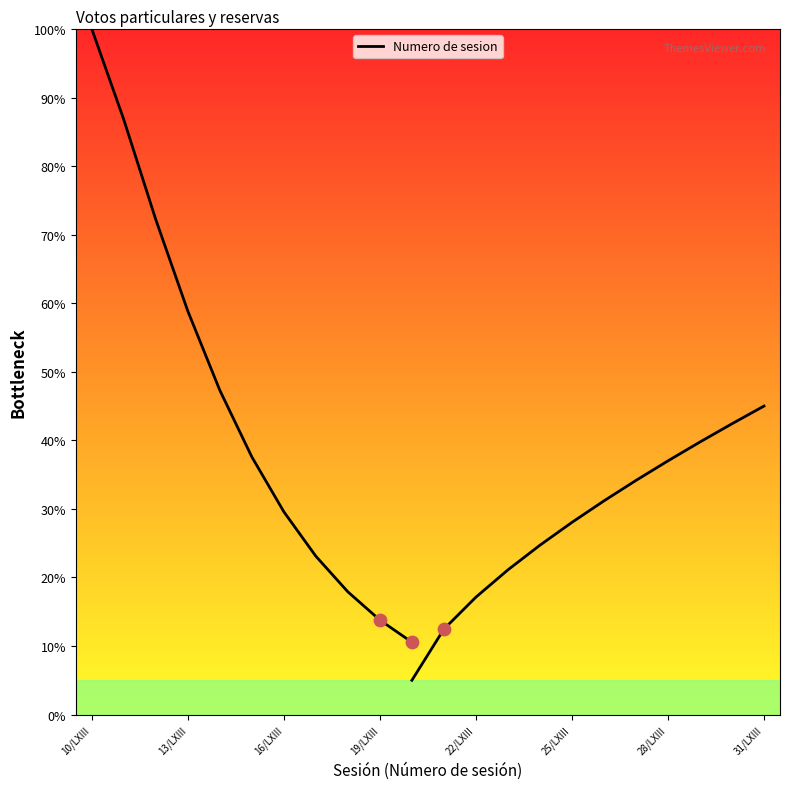

Between 16/LXIII and 13/LXIII, which is larger?

13/LXIII